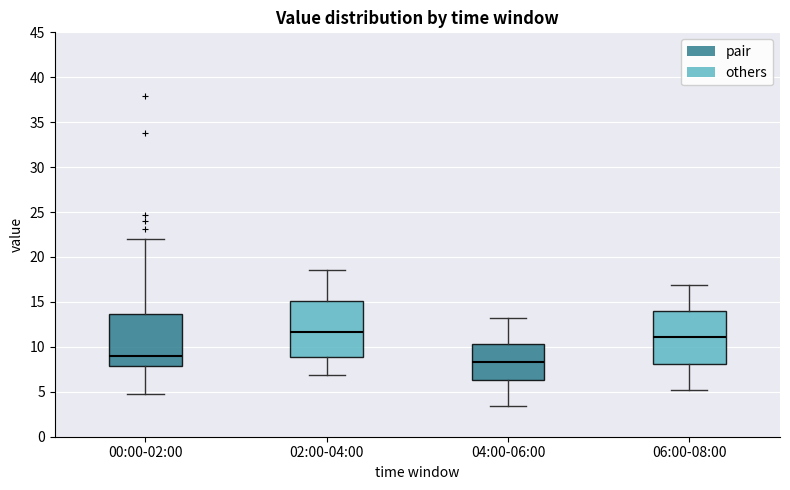

Where is the lower edge of the box for 00:00-02:00 on the y-axis? The values are not printed on the chart, so give them approximately, as read against the axis.

8.0